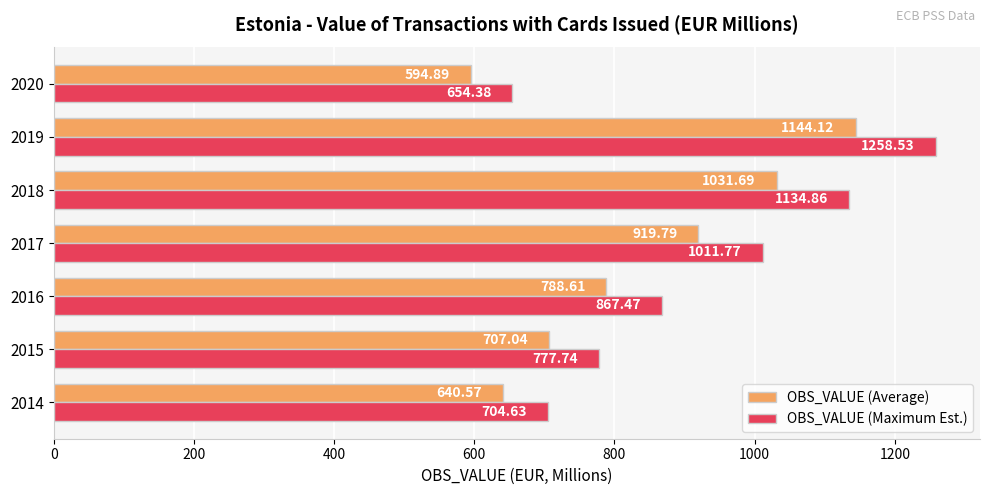

What is the lowest value of the OBS_VALUE (Maximum Est.) series?

654.4